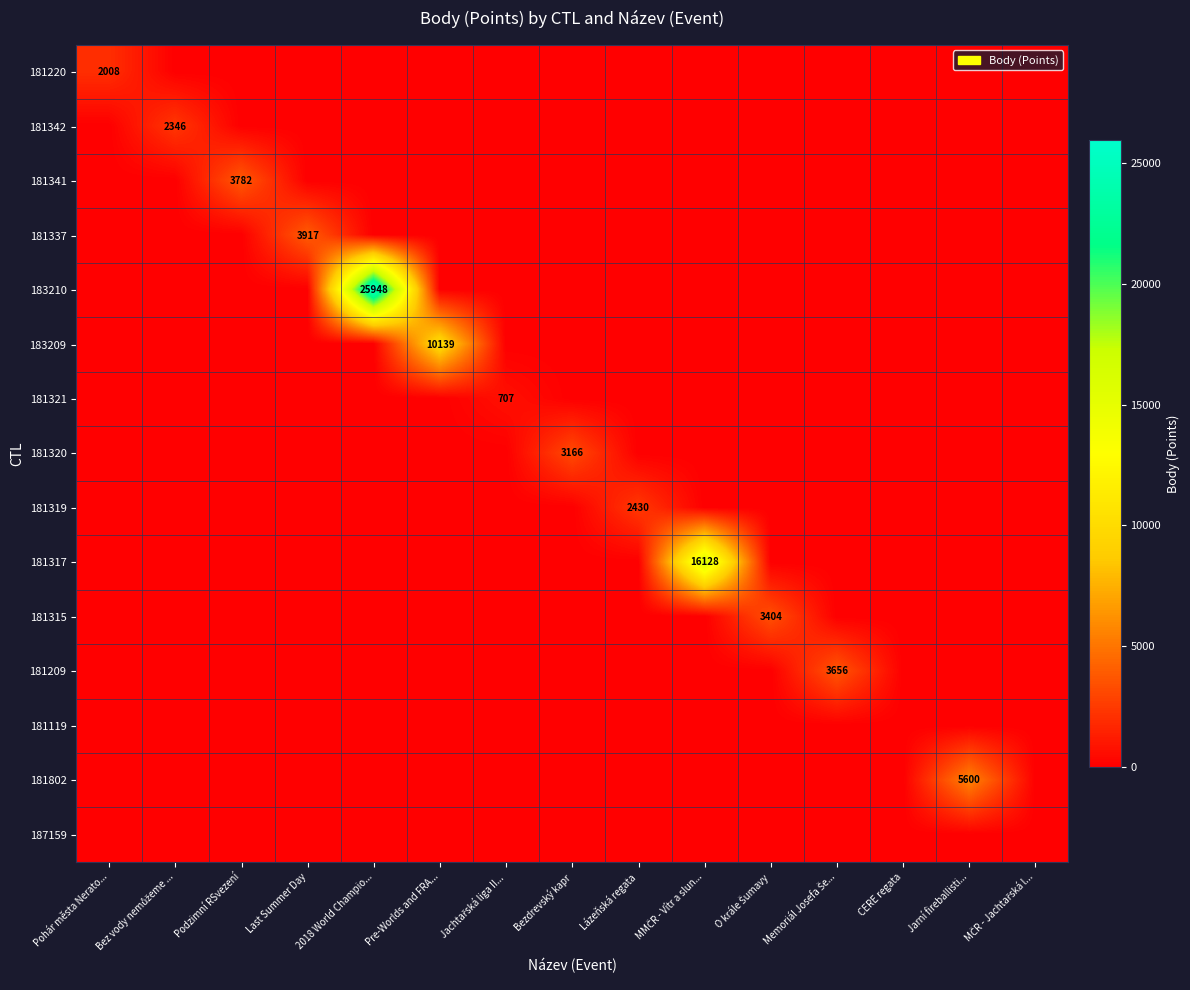

What is the spread (max minus min) of values at Jachtařská liga II...?

707